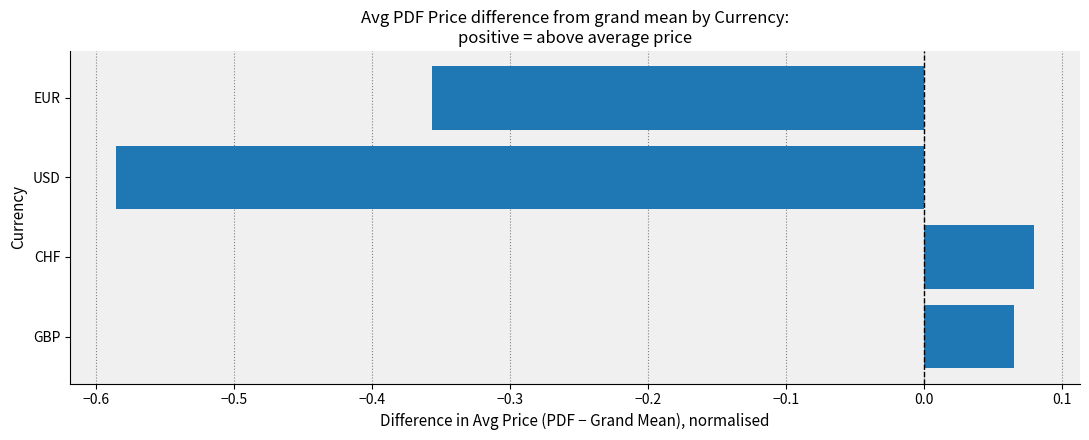

Which category has the lowest value across all series?

USD